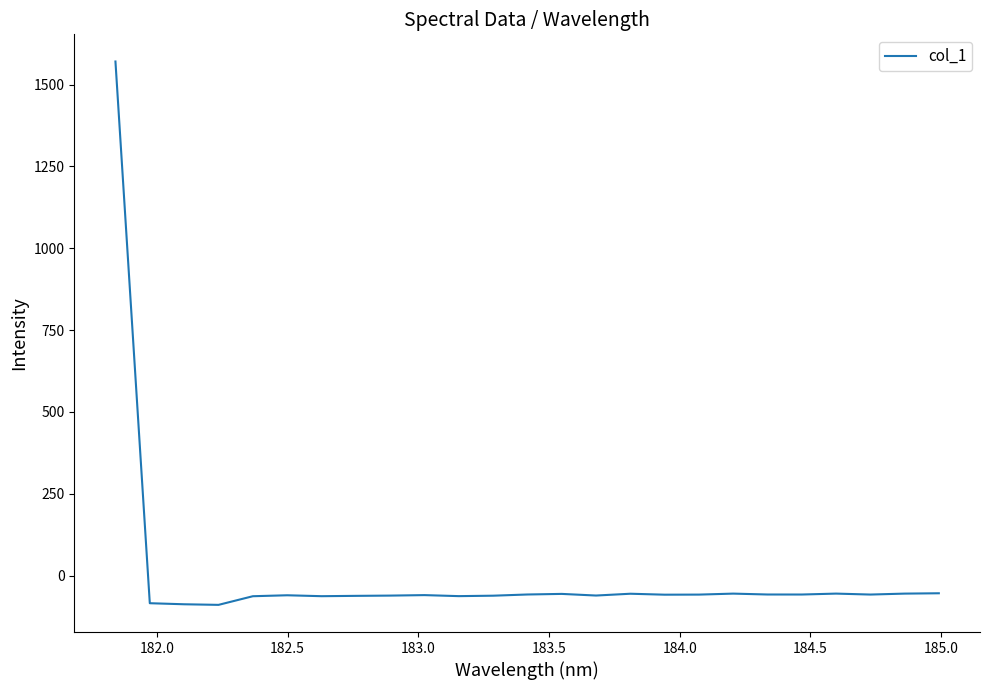

What is the sum of all values?

85.9